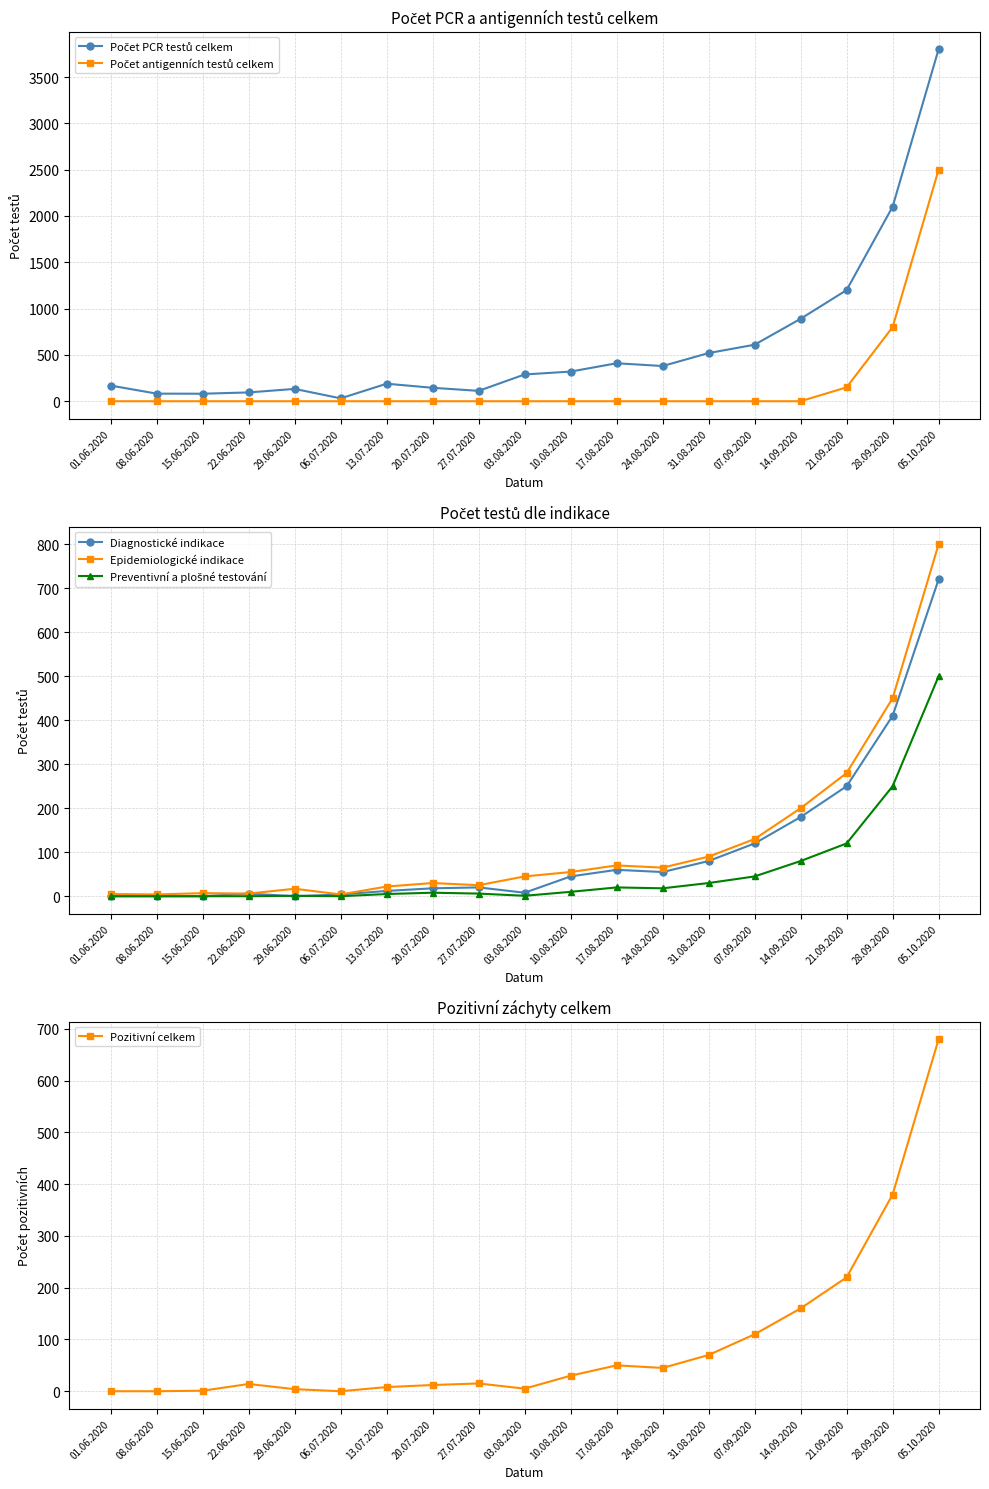

What is the label of the 7th point from the left?

13.07.2020